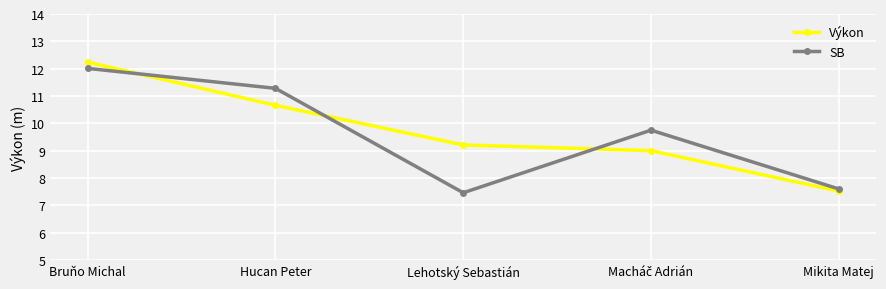

What is the value of the Výkon point at the 4th from the left?

9.0